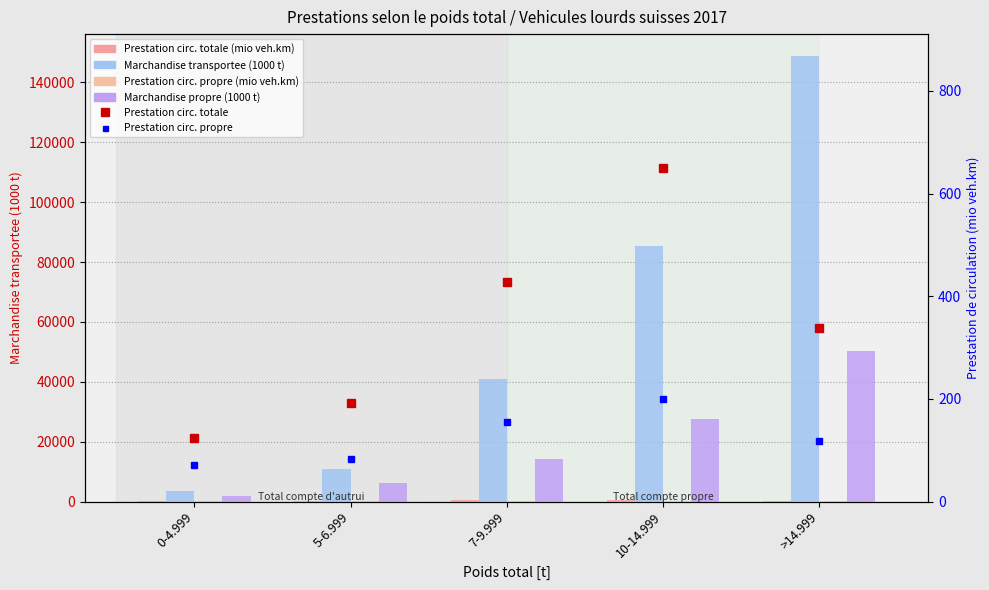

Rank the series at 7-9.999 from lowest to highest value.

Prestation circ. propre (mio veh.km), Prestation circ. propre, Prestation circ. totale (mio veh.km), Prestation circ. totale, Marchandise propre (1000 t), Marchandise transportee (1000 t)